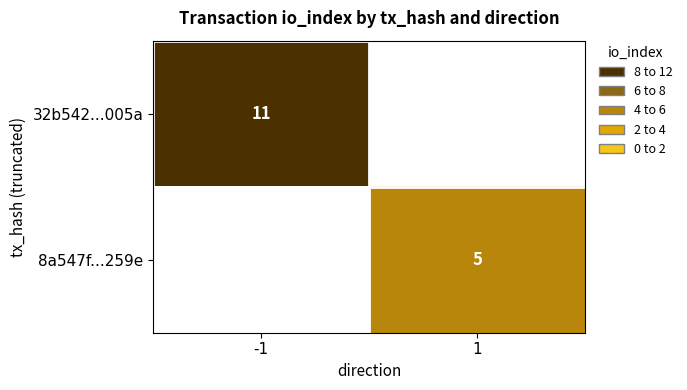

True or false: 32b542...005a has a value of 4 at -1.

False